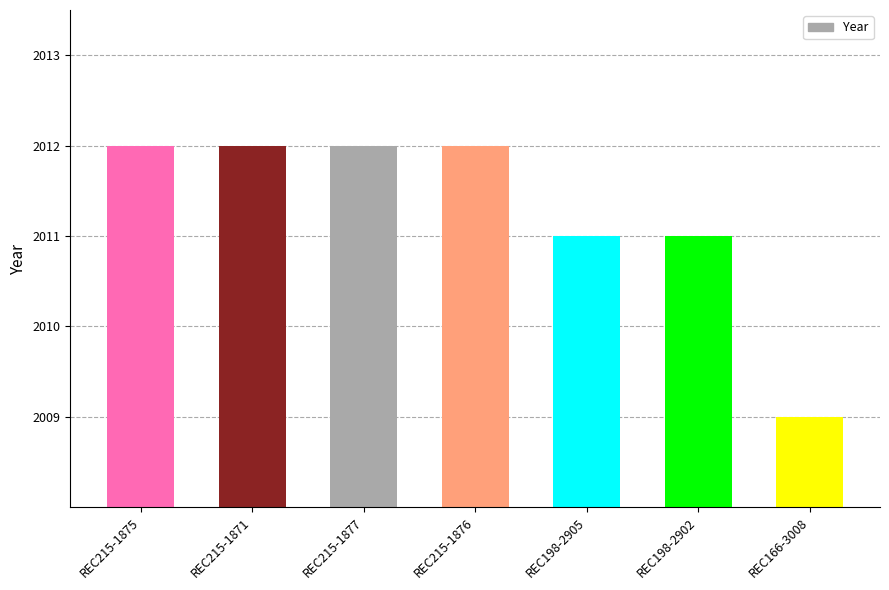

What is the change in value from REC215-1871 to REC198-2905?

-1